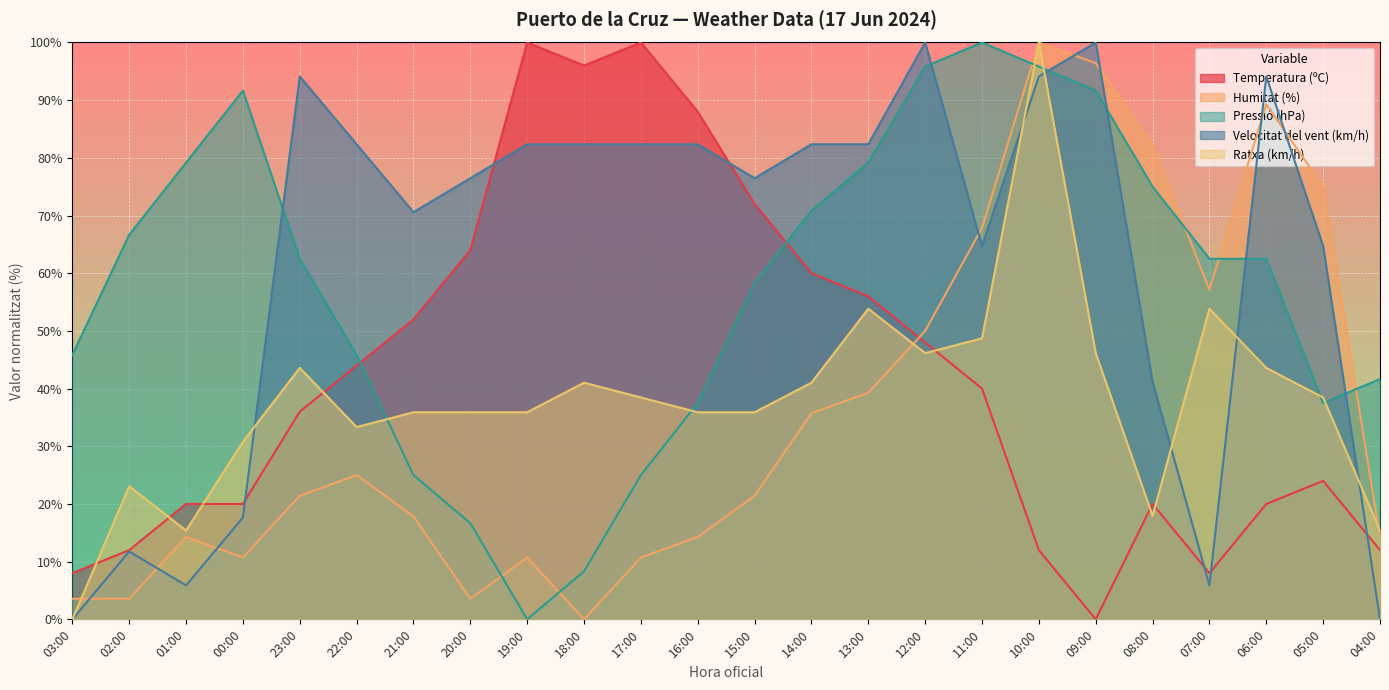

Between 00:00 and 18:00, which series saw the biggest shift?

Pressió (hPa)